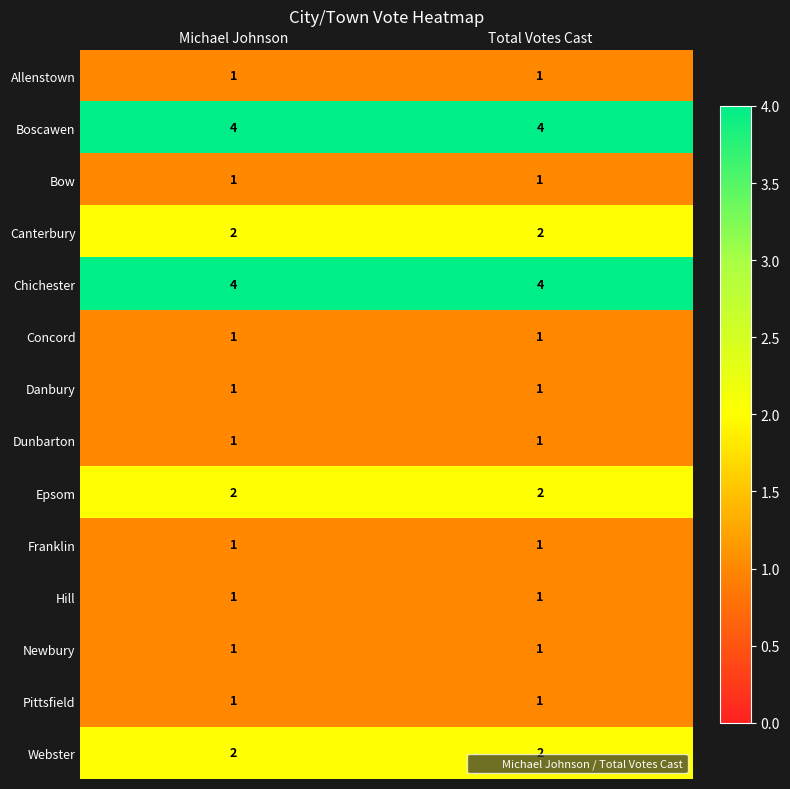

What is the lowest value of the Chichester series?

4